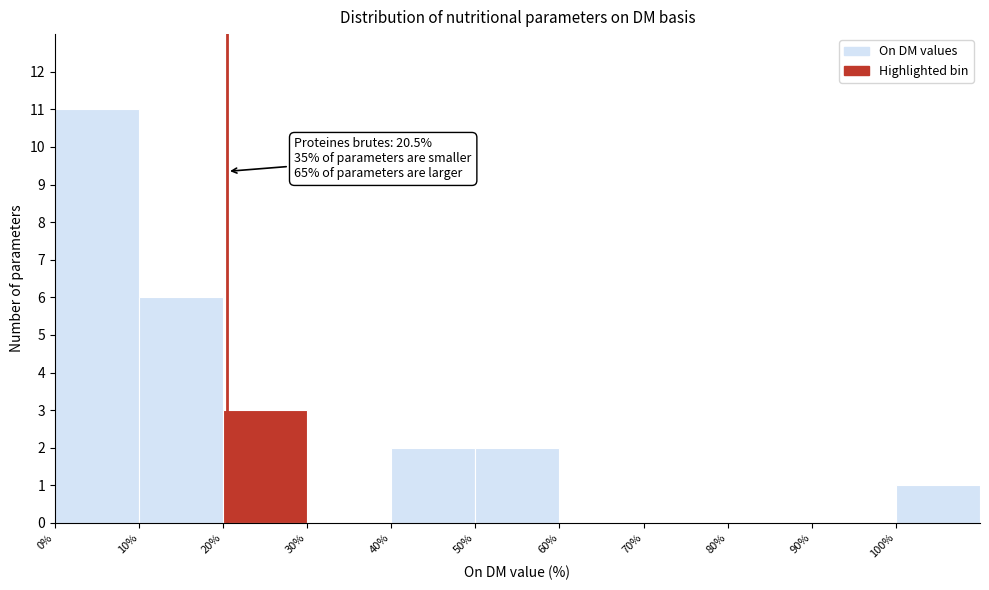

Over which range of the x-axis is the bar tallest?

0 to 10